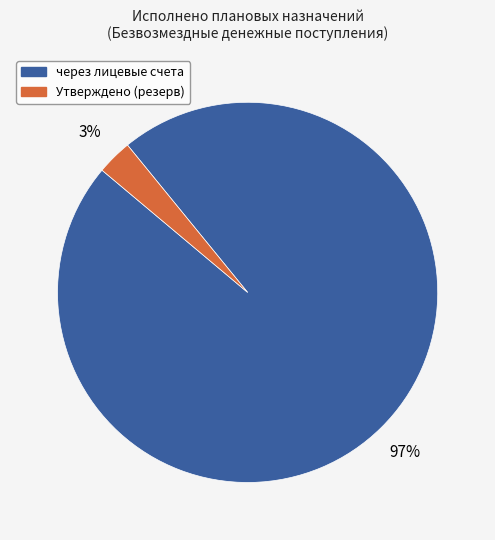

To the nearest percent, what is the difference between the largest and smallest slice percentages?

94%